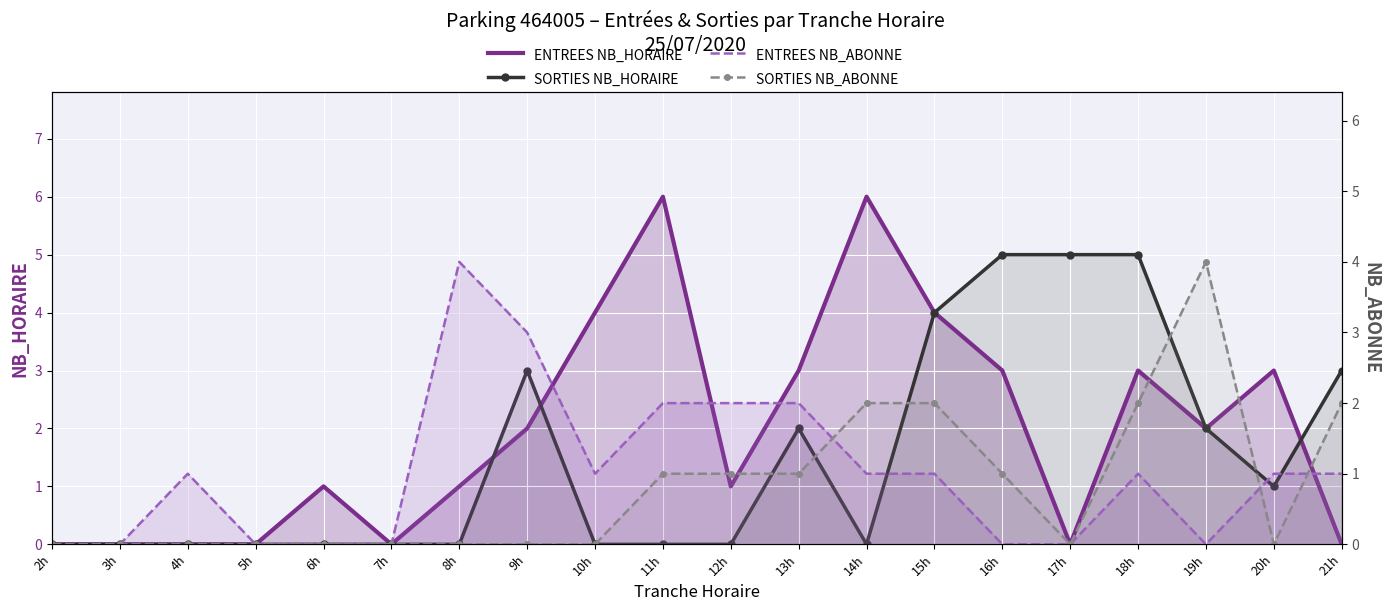

What position from the left is 19h?

18